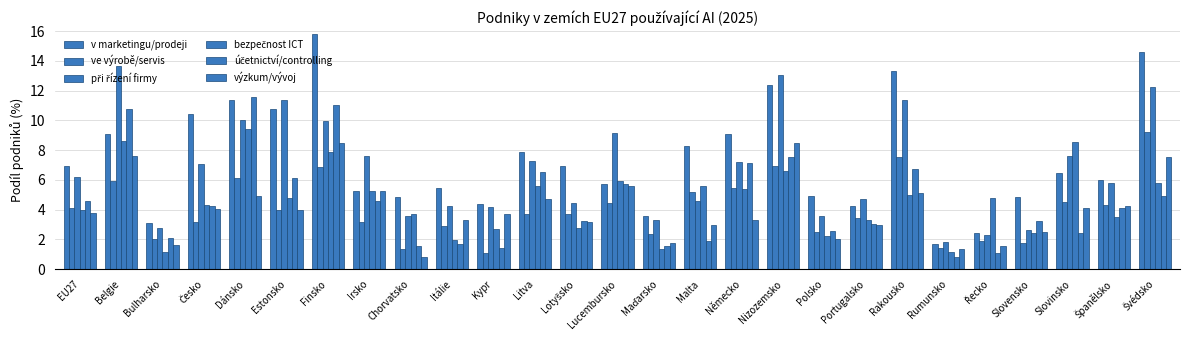

Are the bars horizontal?

No